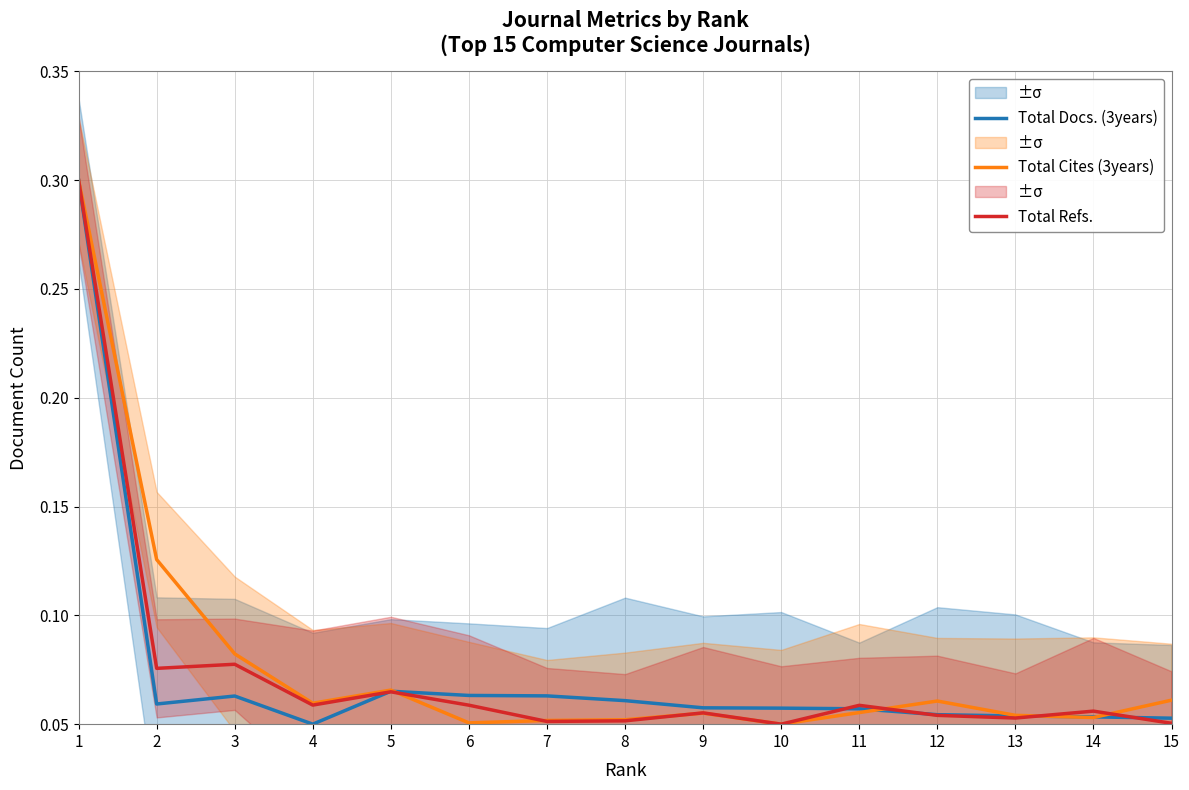

What is the highest value of the Total Refs. series?

0.3